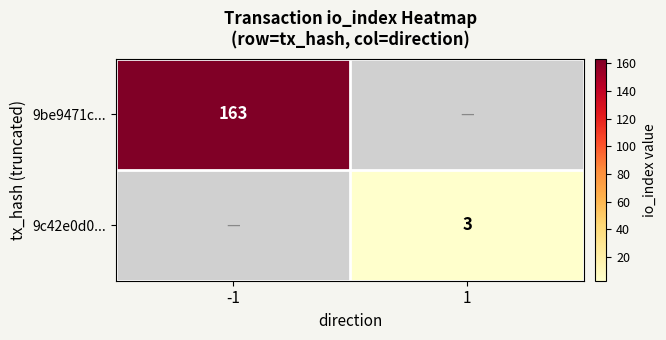

True or false: 9be9471c... has a value of 163 at -1.

True